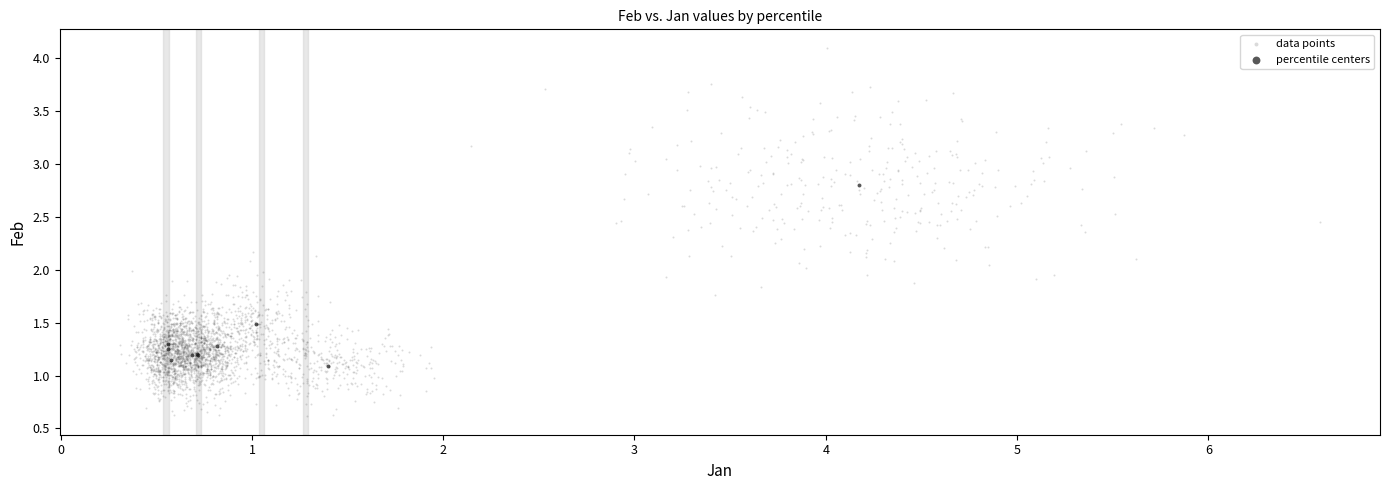

Which series contains the highest Y value?

data points